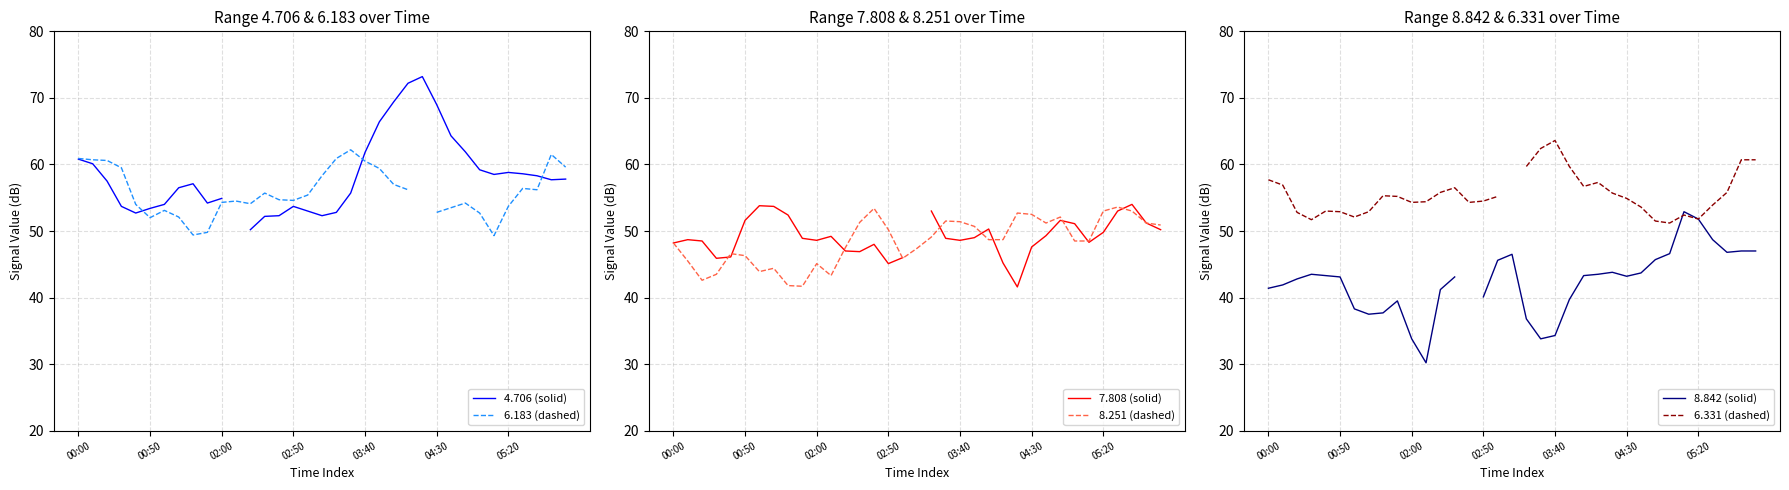

The 4.706 (solid) series shows 57.8 at 34. True or false?

True